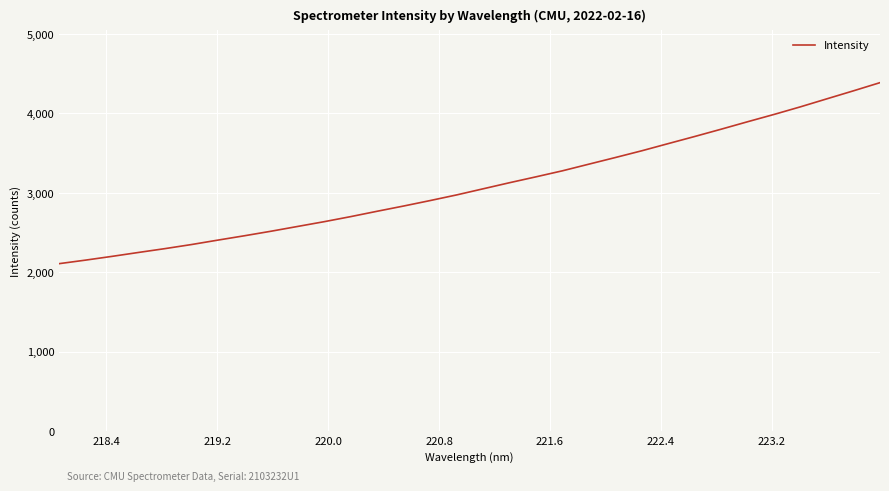

What is the smallest value displayed?

2106.5